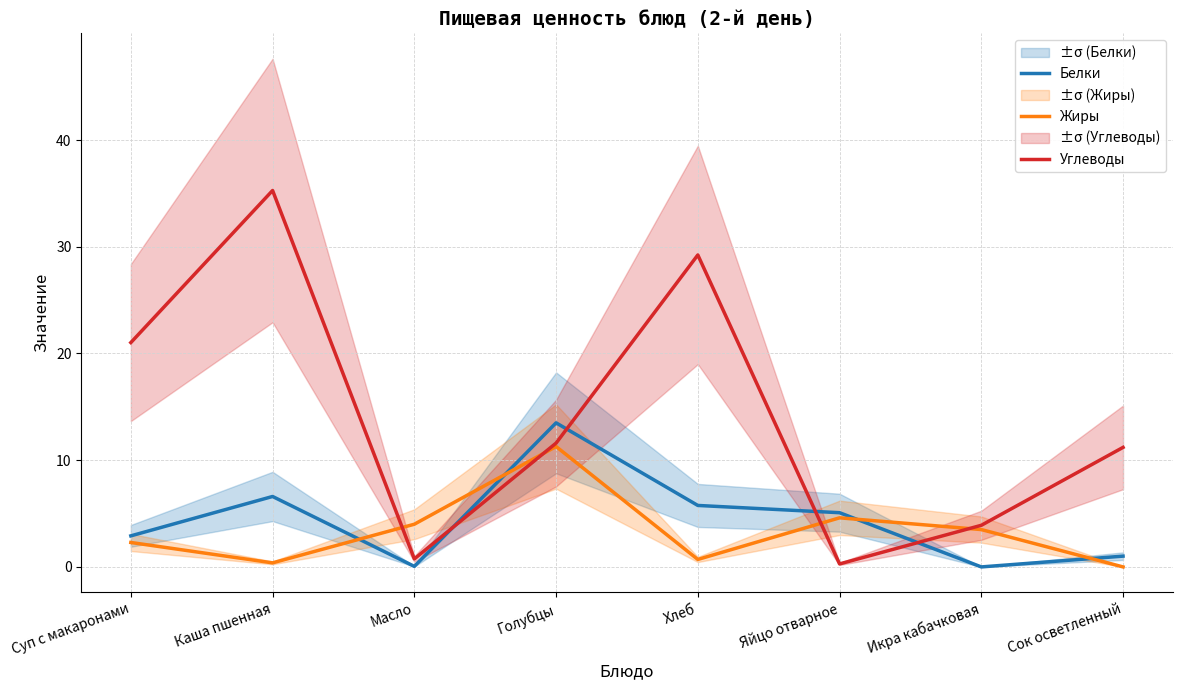

Between Каша пшенная and Сок осветленный, which series saw the biggest shift?

Углеводы